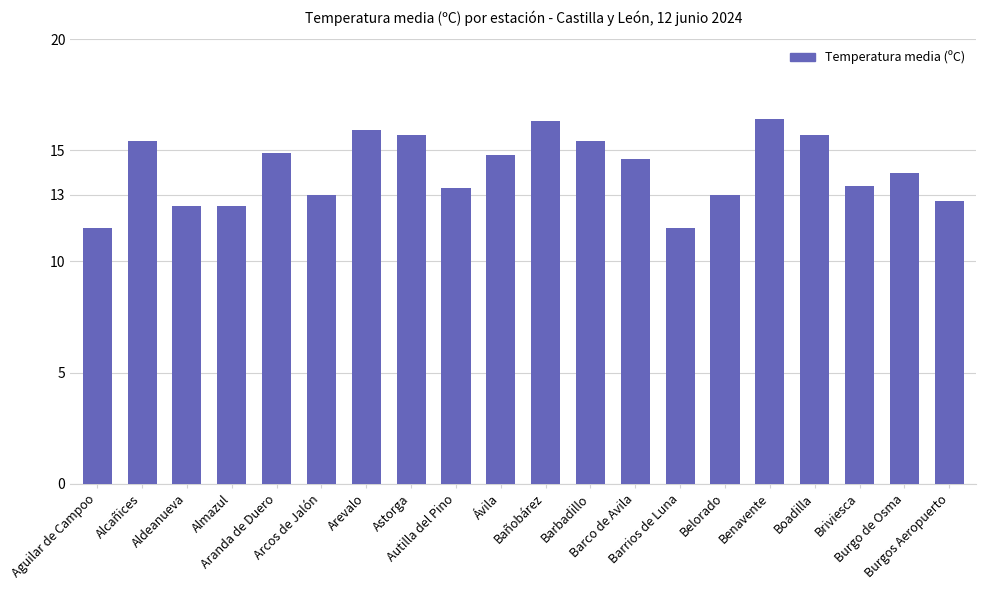

True or false: the data shows 27.2 at Barbadillo.

False